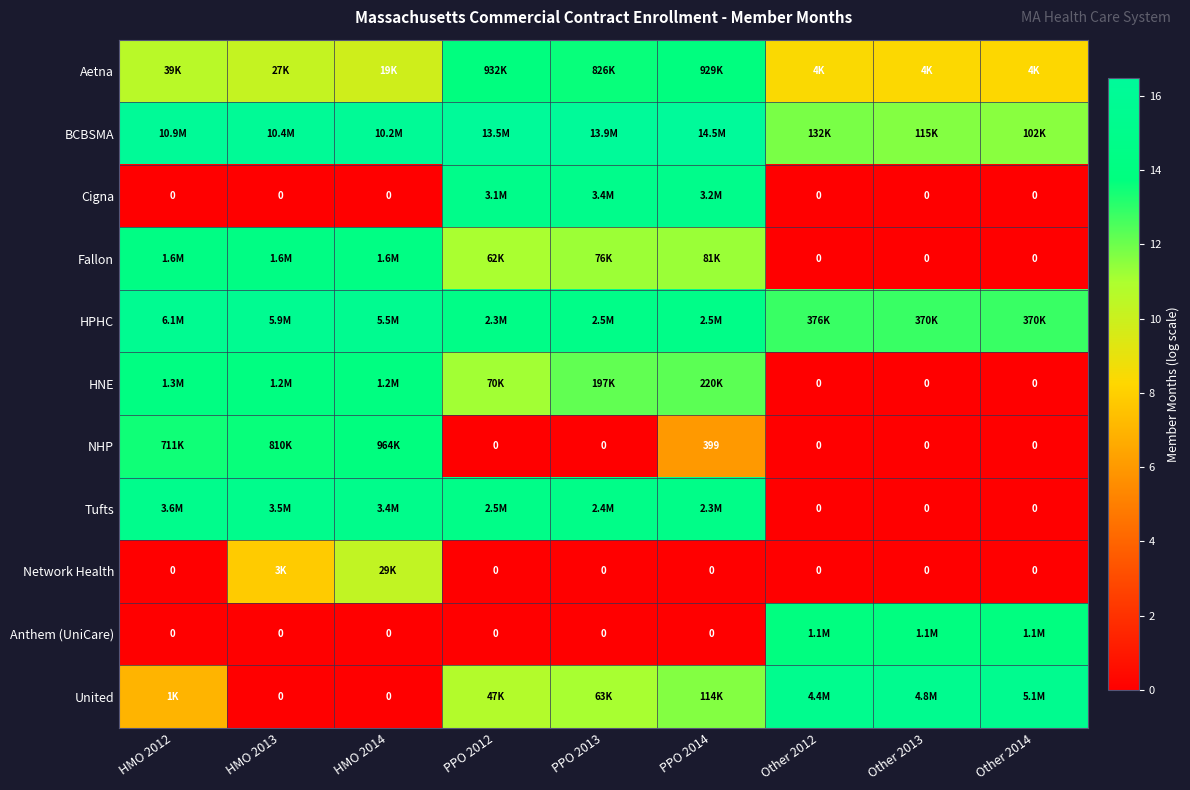

How many values in the Fallon series exceed 11?

6